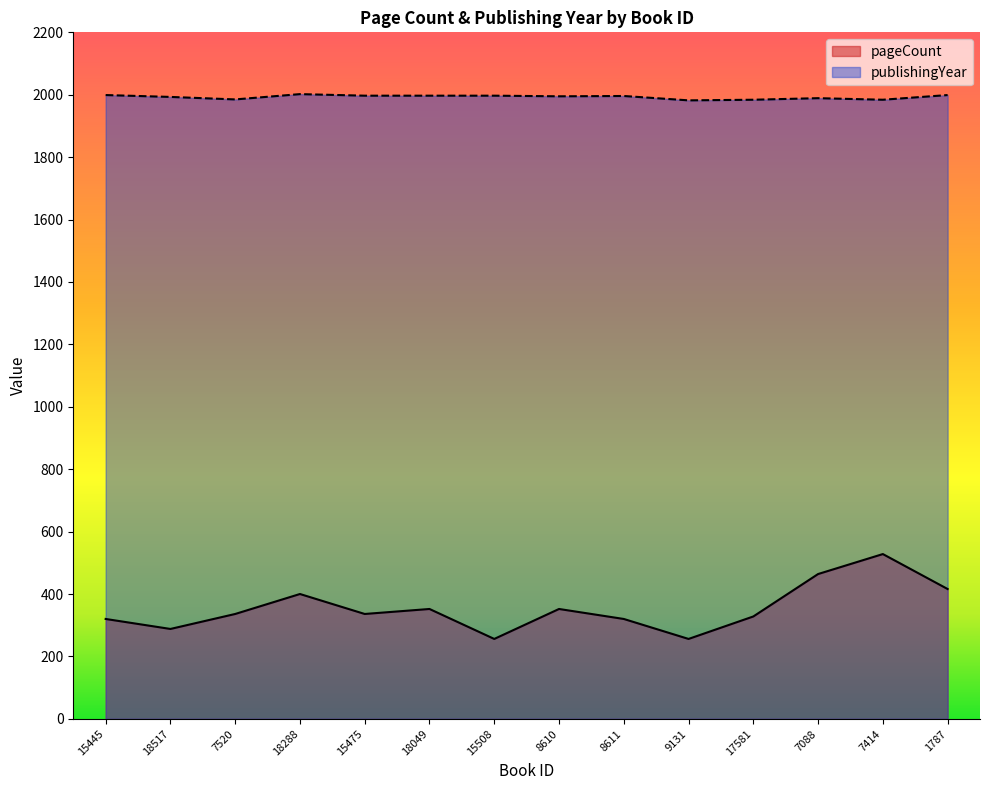

List the series in order of their overall mean, highest first.

publishingYear, pageCount